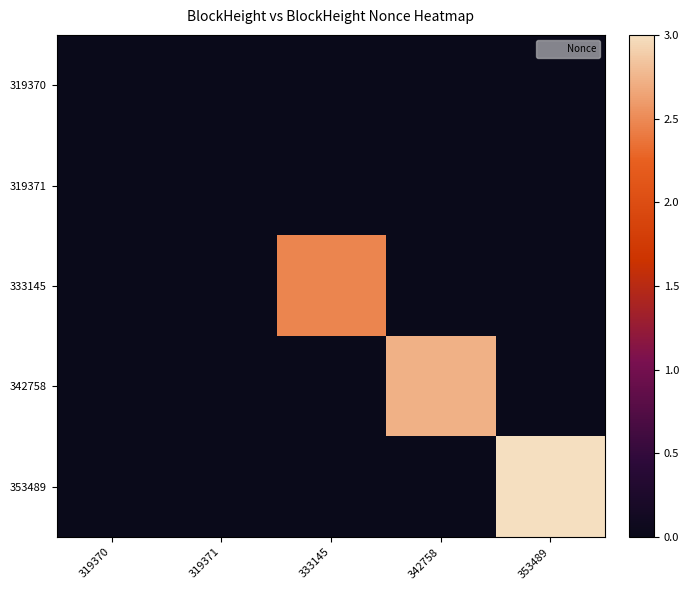

What is the total value across all series at 353489?

3.0